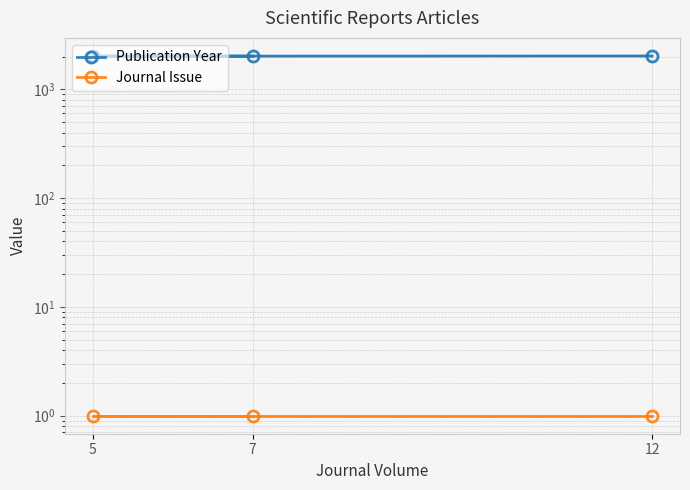

What is the sum of all Publication Year values?

6054